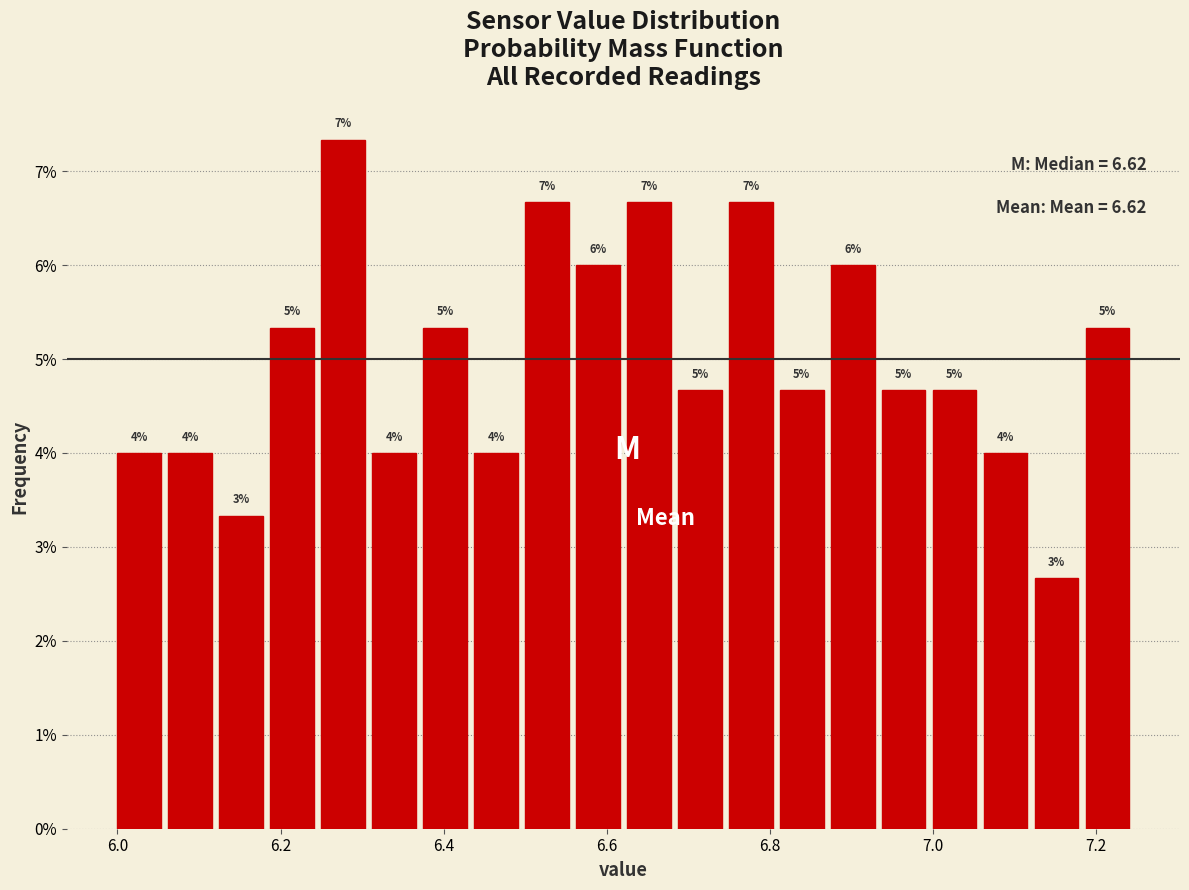

Around what value on the x-axis is the tallest bar? Give the approximate position of its centre, as read against the axis.

6.28